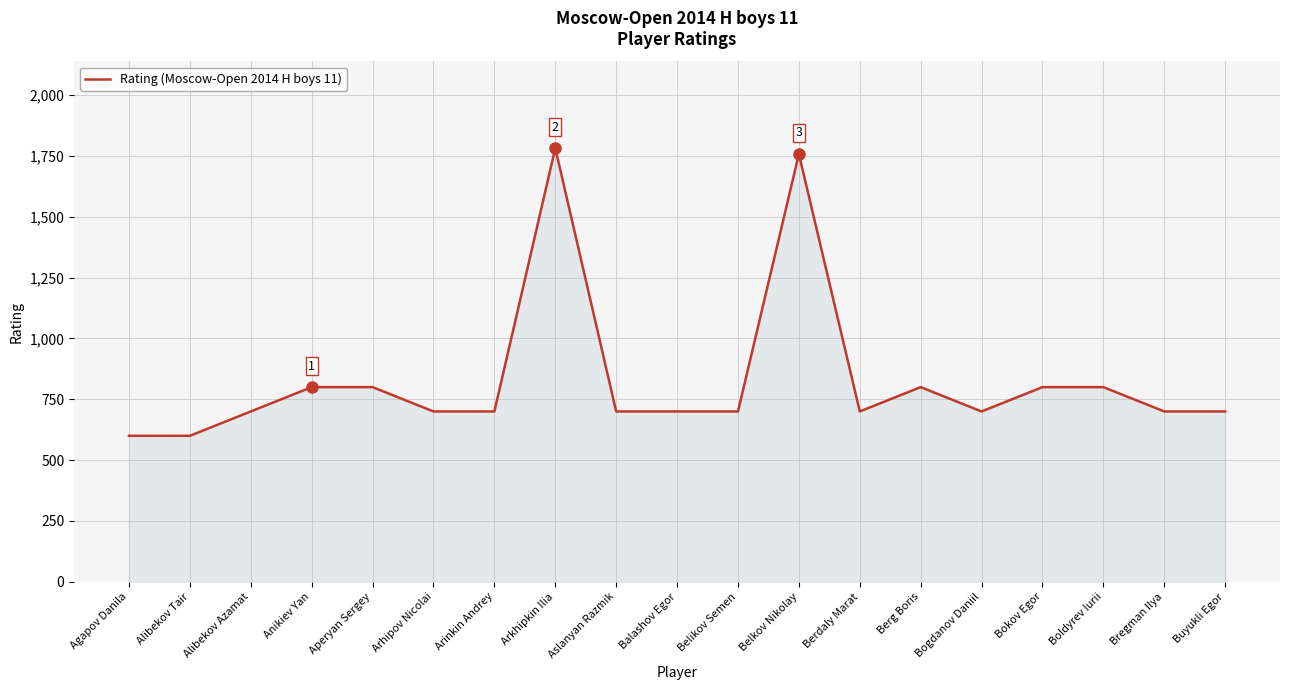

What is the smallest value displayed?

600